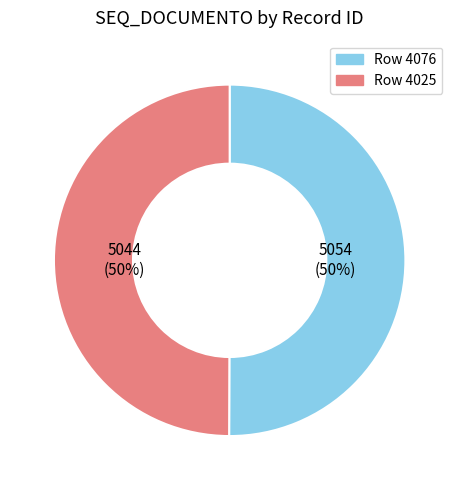

To the nearest percent, what is the average slice percentage?

50%